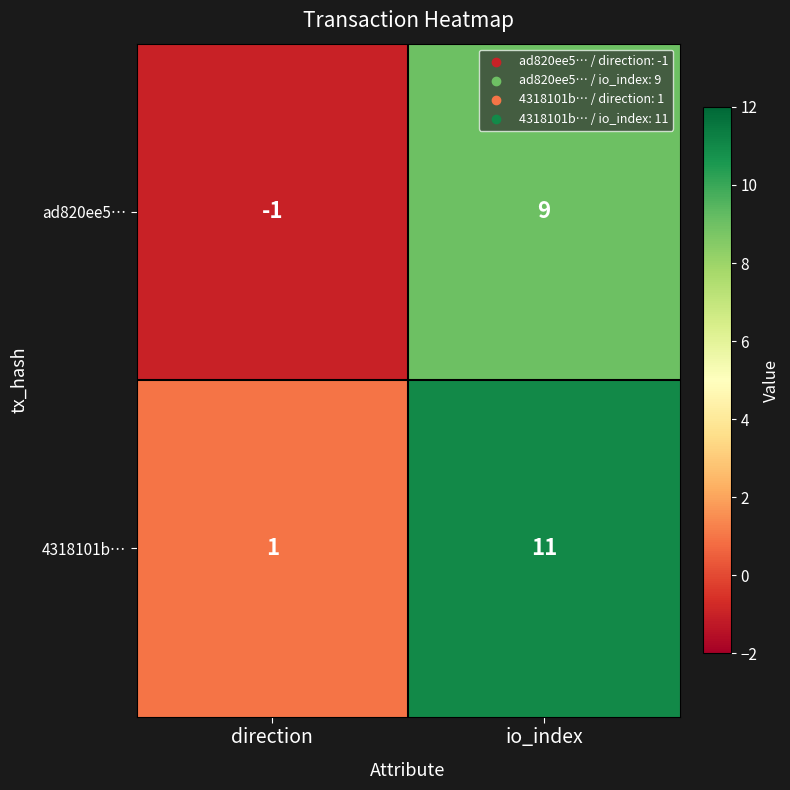

Which series has the largest total across all categories?

4318101b…